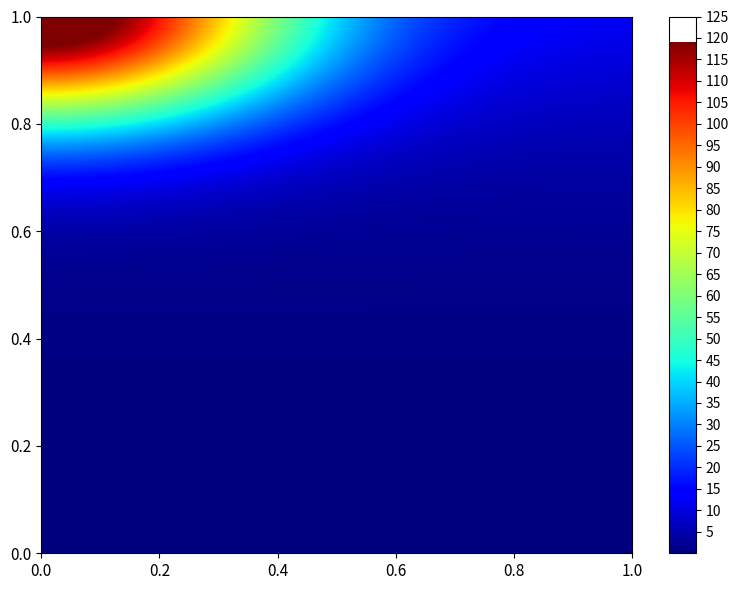

What is the minimum value shown in the chart?

-1